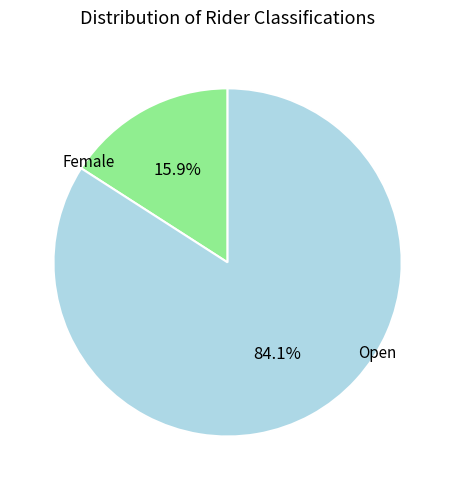

Does any single category account for the majority?

Yes